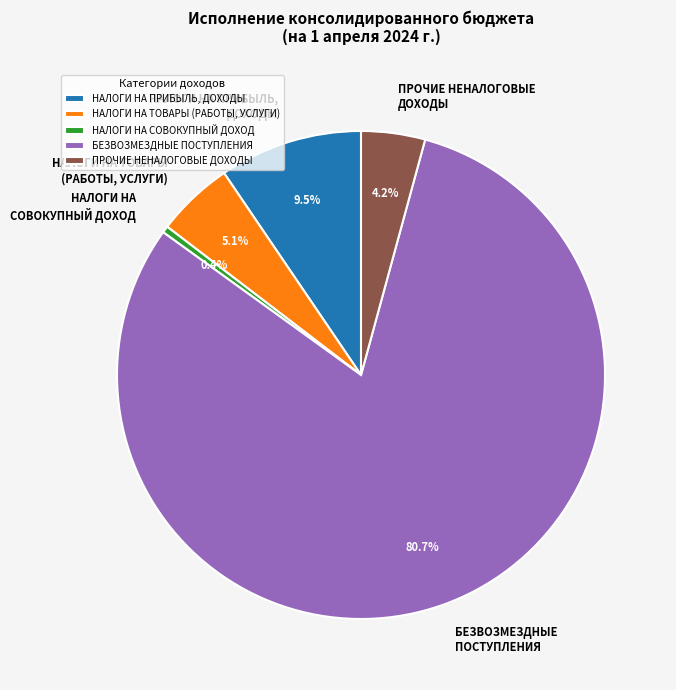

Which has a higher value, НАЛОГИ НА ПРИБЫЛЬ, ДОХОДЫ or БЕЗВОЗМЕЗДНЫЕ ПОСТУПЛЕНИЯ?

БЕЗВОЗМЕЗДНЫЕ ПОСТУПЛЕНИЯ